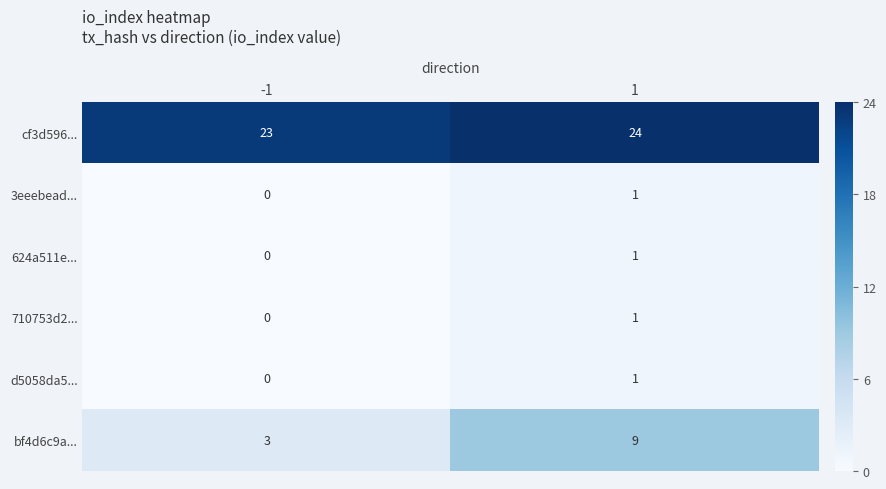

Which series has the largest range (max minus min)?

bf4d6c9a...